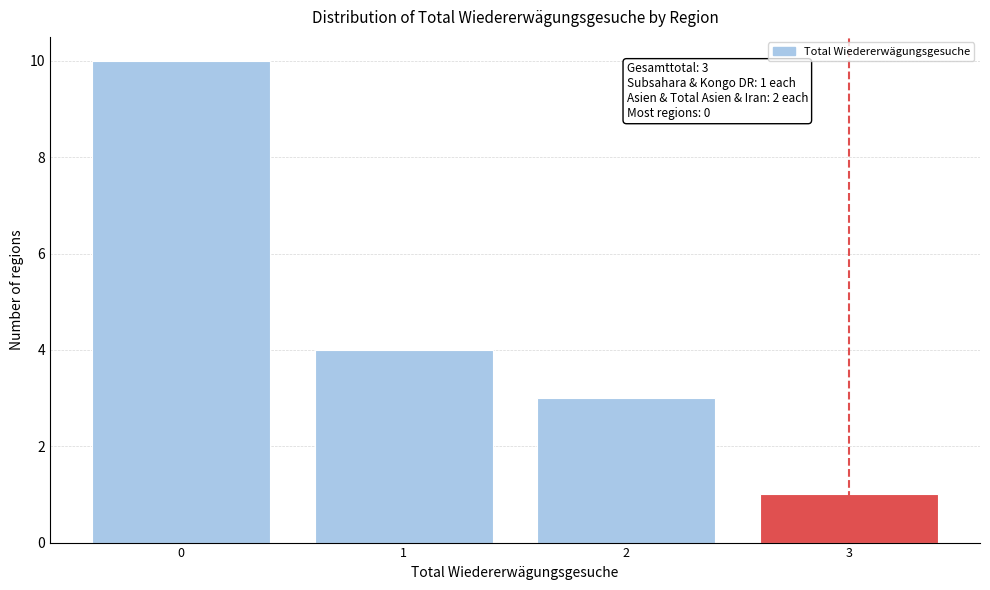

Which range on the x-axis has the tallest bar?

-0.5 to 0.5